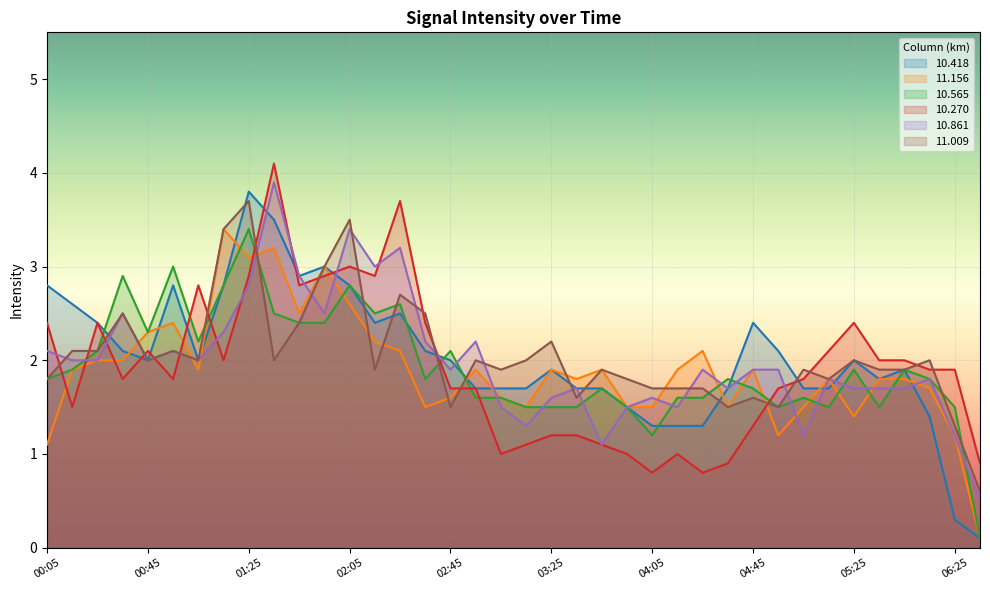

Does the chart display data point markers on the line(s)?

No